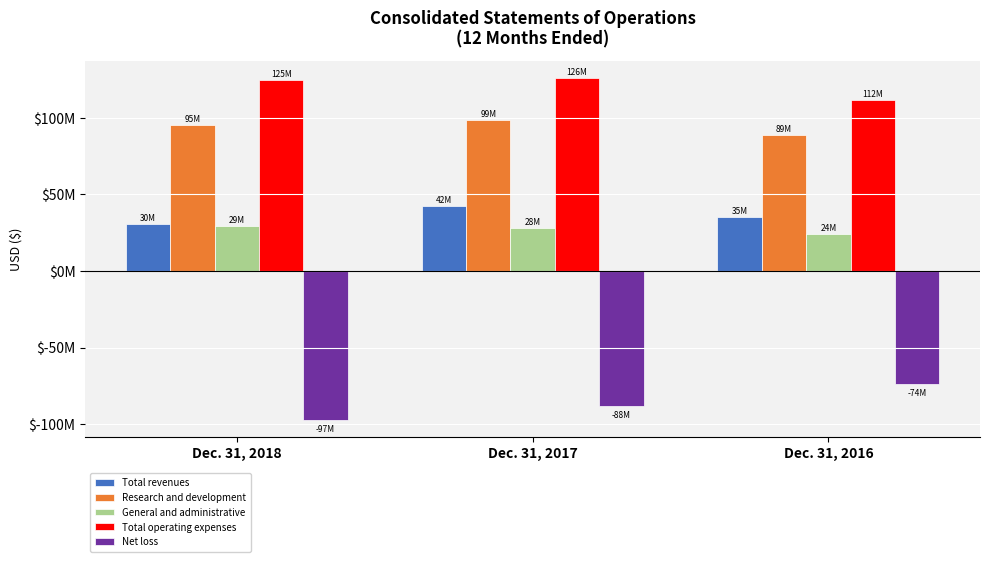

Where is Total operating expenses nearest to the value 118733642?

Dec. 31, 2018